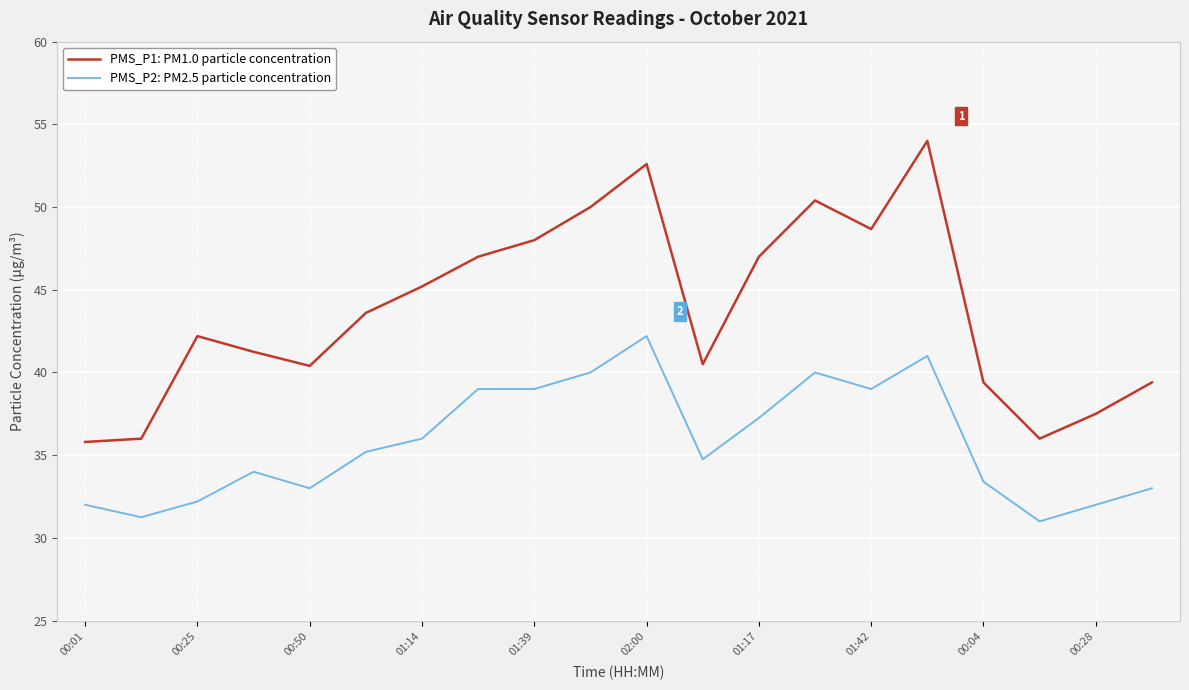

List the series in order of their peak value, highest first.

PMS_P1: PM1.0 particle concentration, PMS_P2: PM2.5 particle concentration